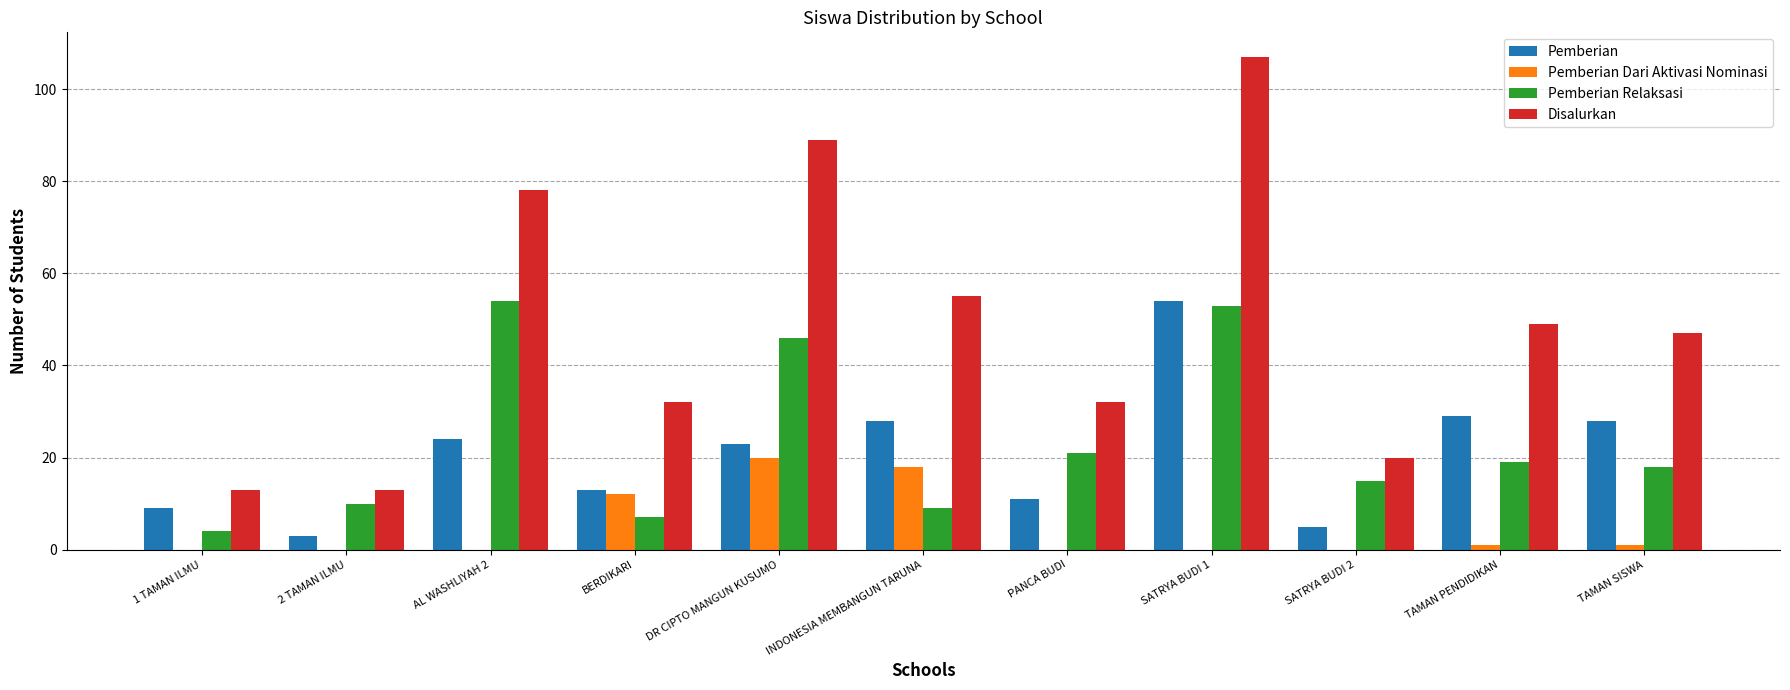

The Pemberian series shows 28 at INDONESIA MEMBANGUN TARUNA. True or false?

True